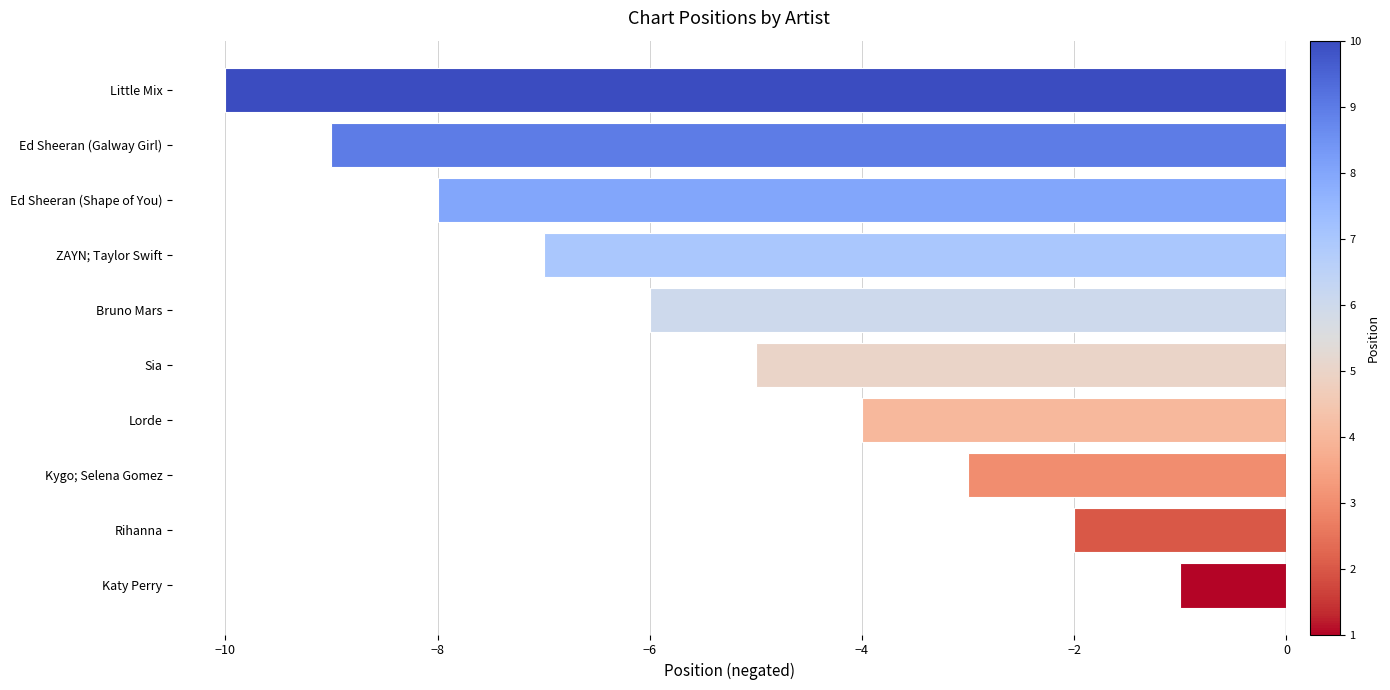

Is it true that the value at Ed Sheeran (Shape of You) is -8?

True